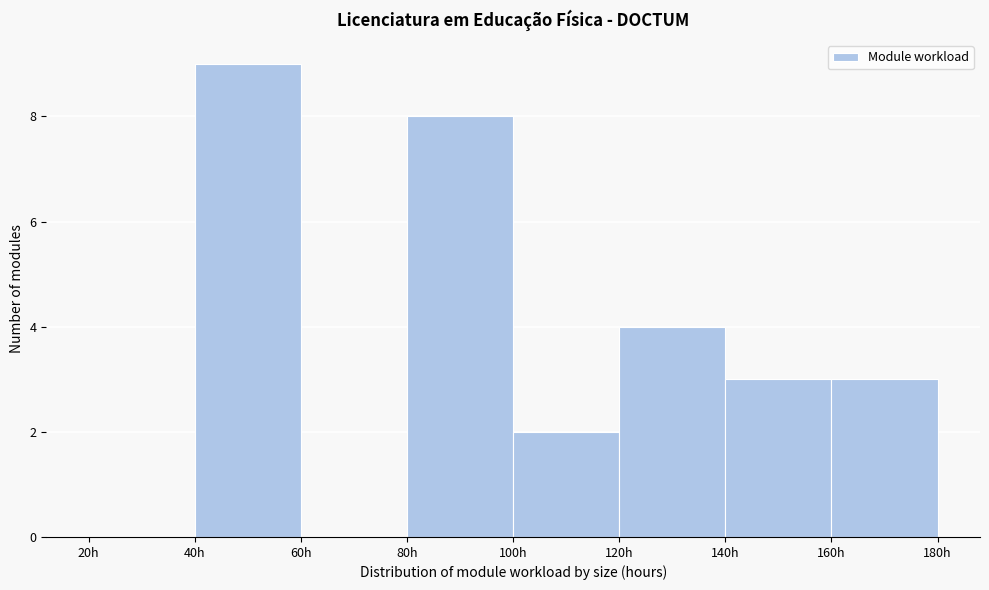

How tall is the bar that spans 80 to 100 on the x-axis? The values are not printed on the chart, so give them approximately, as read against the axis.

8